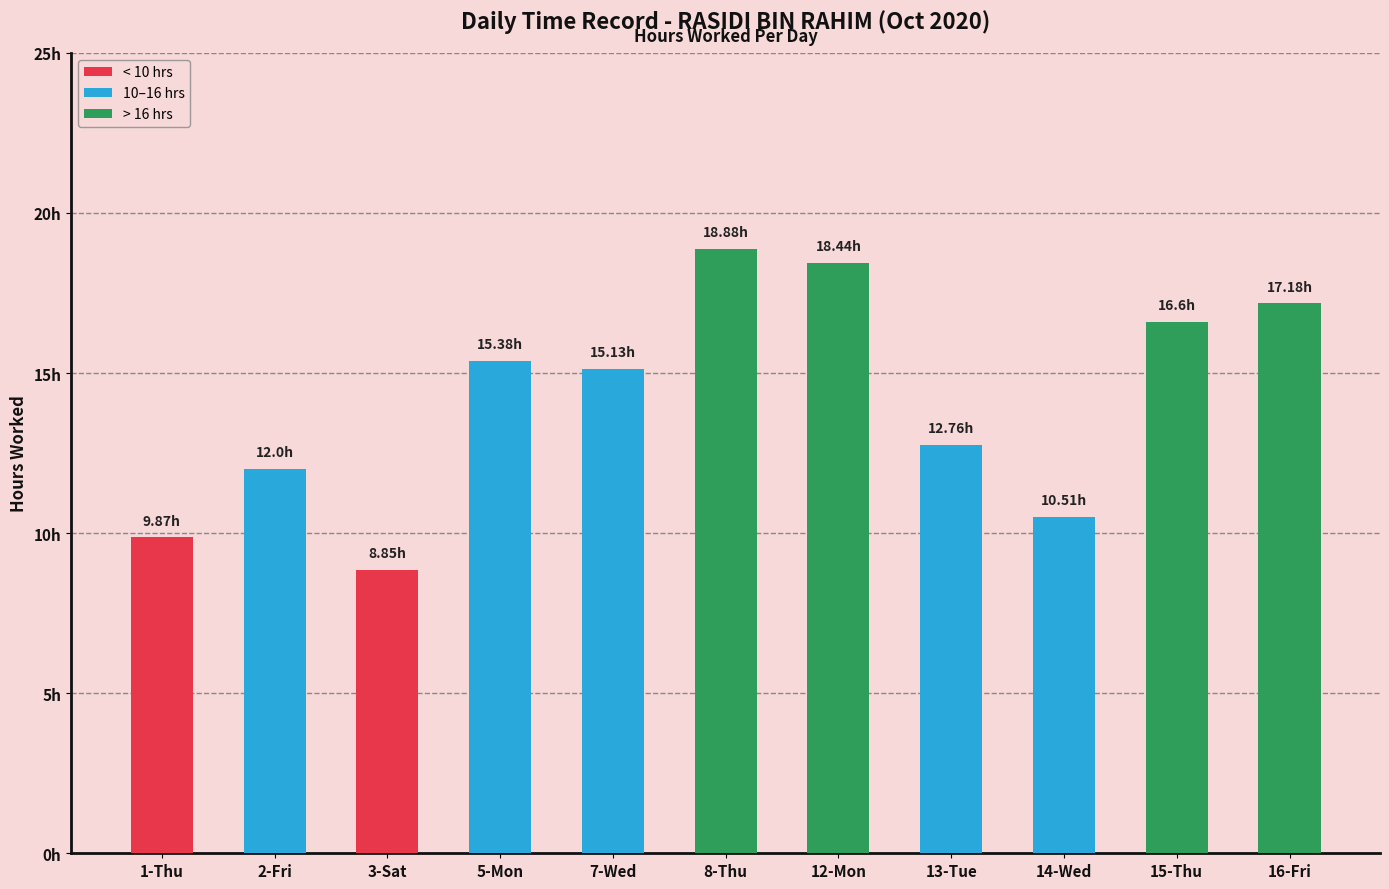

List the labels in order of value, largest first.

8-Thu, 12-Mon, 16-Fri, 15-Thu, 5-Mon, 7-Wed, 13-Tue, 2-Fri, 14-Wed, 1-Thu, 3-Sat